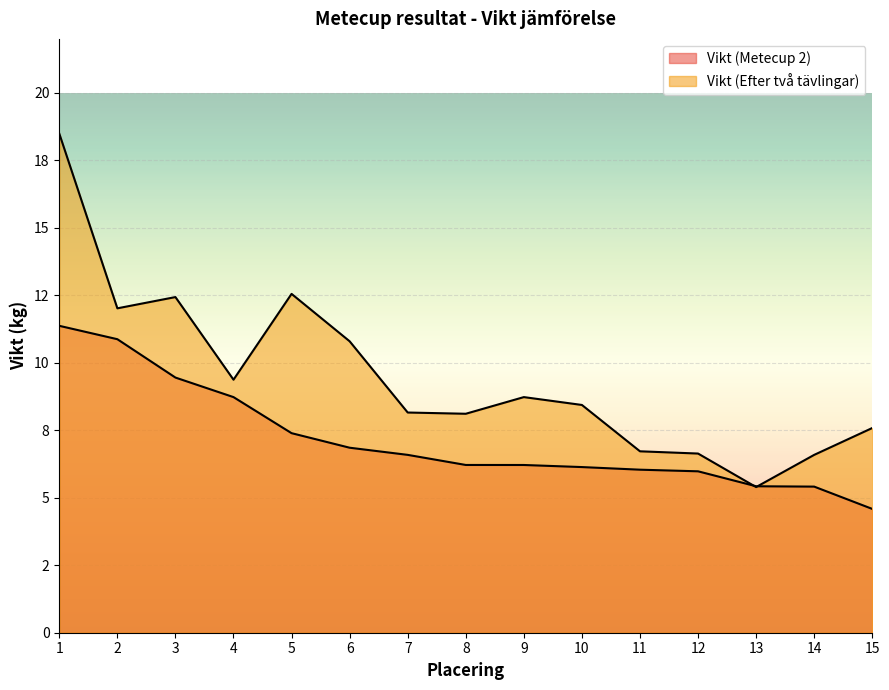

Reading left to right, transcribe all the data shown in this chart.

Vikt (Metecup 2): 11.4	10.9	9.5	8.7	7.4	6.9	6.6	6.2	6.2	6.1	6.0	6.0	5.4	5.4	4.6
Vikt (Efter två tävlingar): 18.5	12.0	12.4	9.4	12.6	10.8	8.2	8.1	8.7	8.4	6.7	6.6	5.4	6.6	7.6